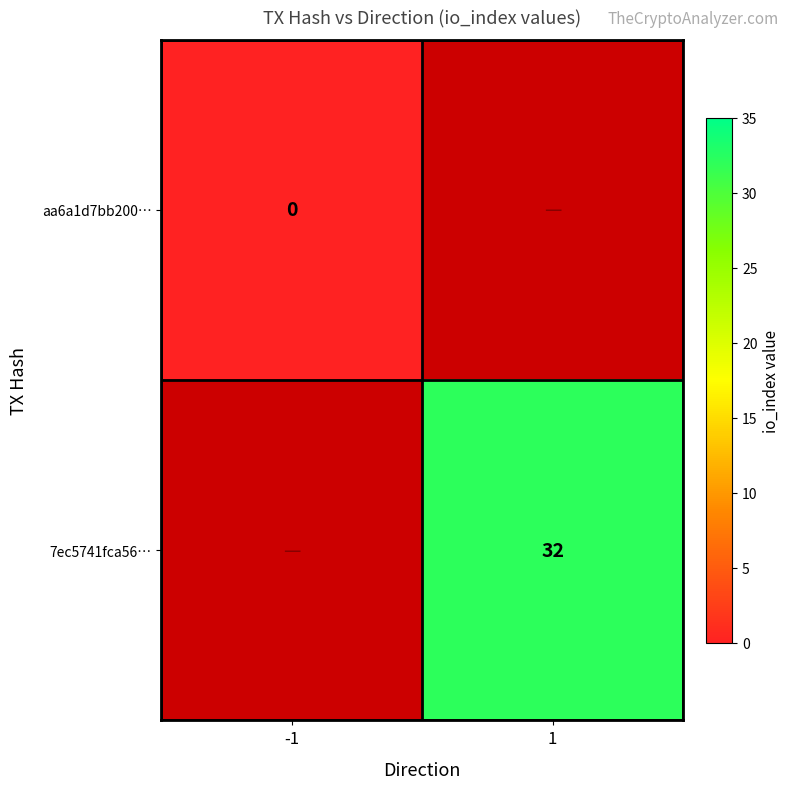

The value of 7ec5741fca56… at 1 is 14. True or false?

False